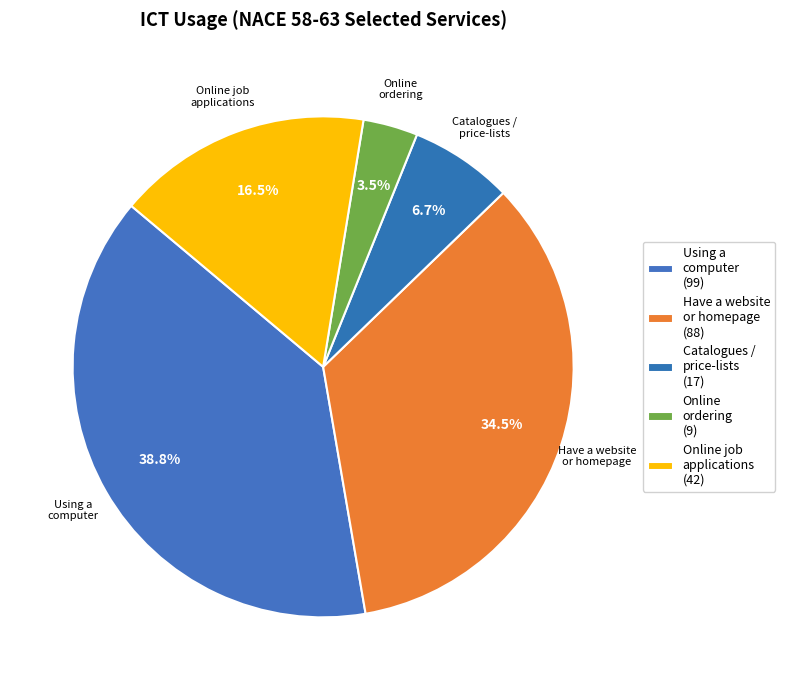

Rank the categories by value from lowest to highest.

Facilitating access to online ordering, Facilitating access to catalogues or price-lists, Facilitating access to online job applications, Have a website or homepage, Using a computer